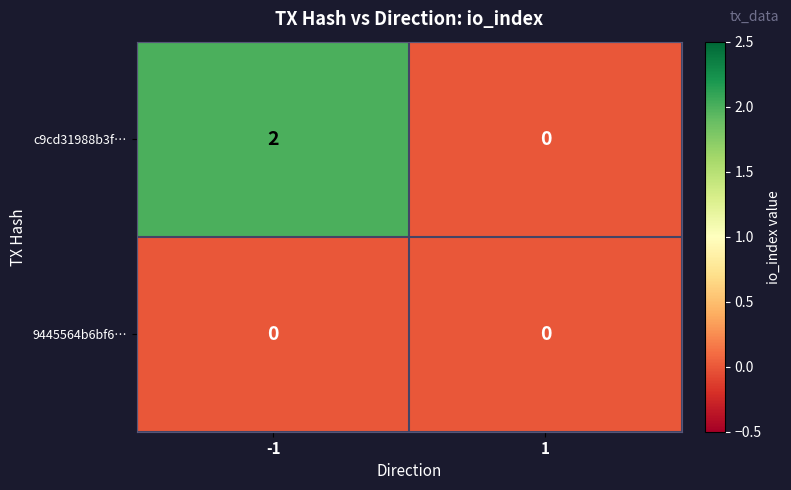

The value of c9cd31988b3f… at -1 is 2. True or false?

True